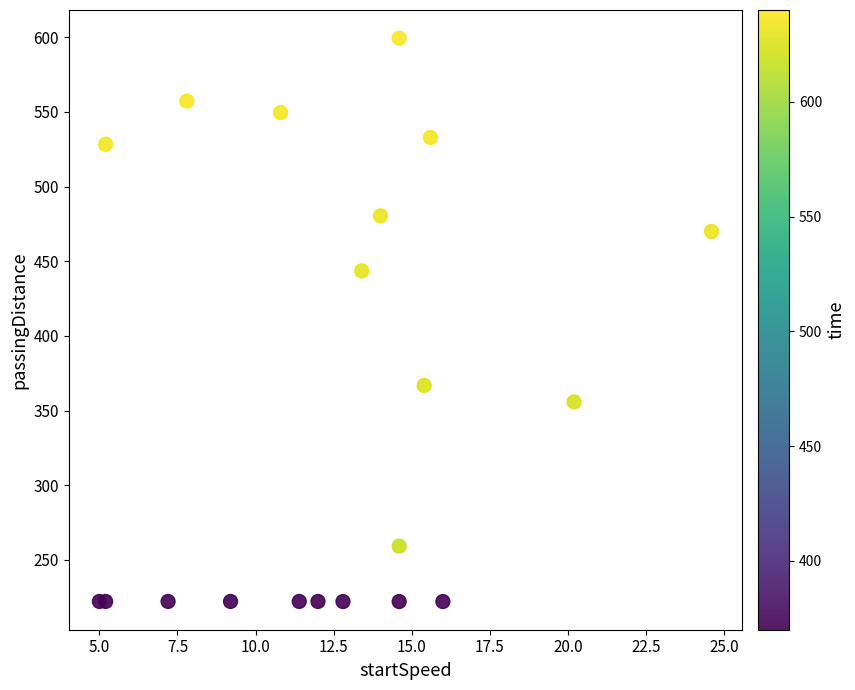

What Y value in the scatter plot is closest to 410?

443.6